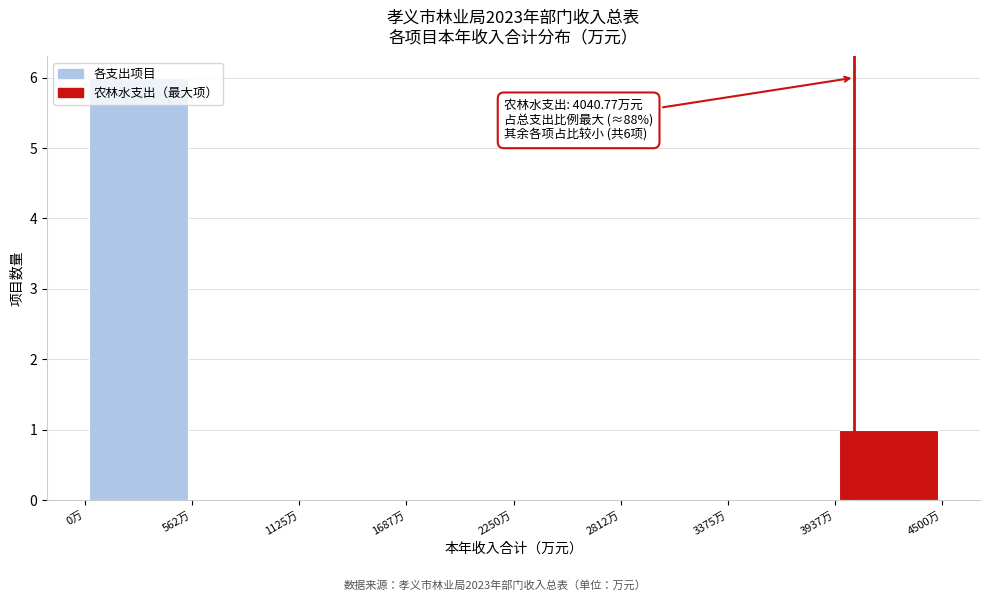

Which range on the x-axis has the tallest bar?

0 to 600